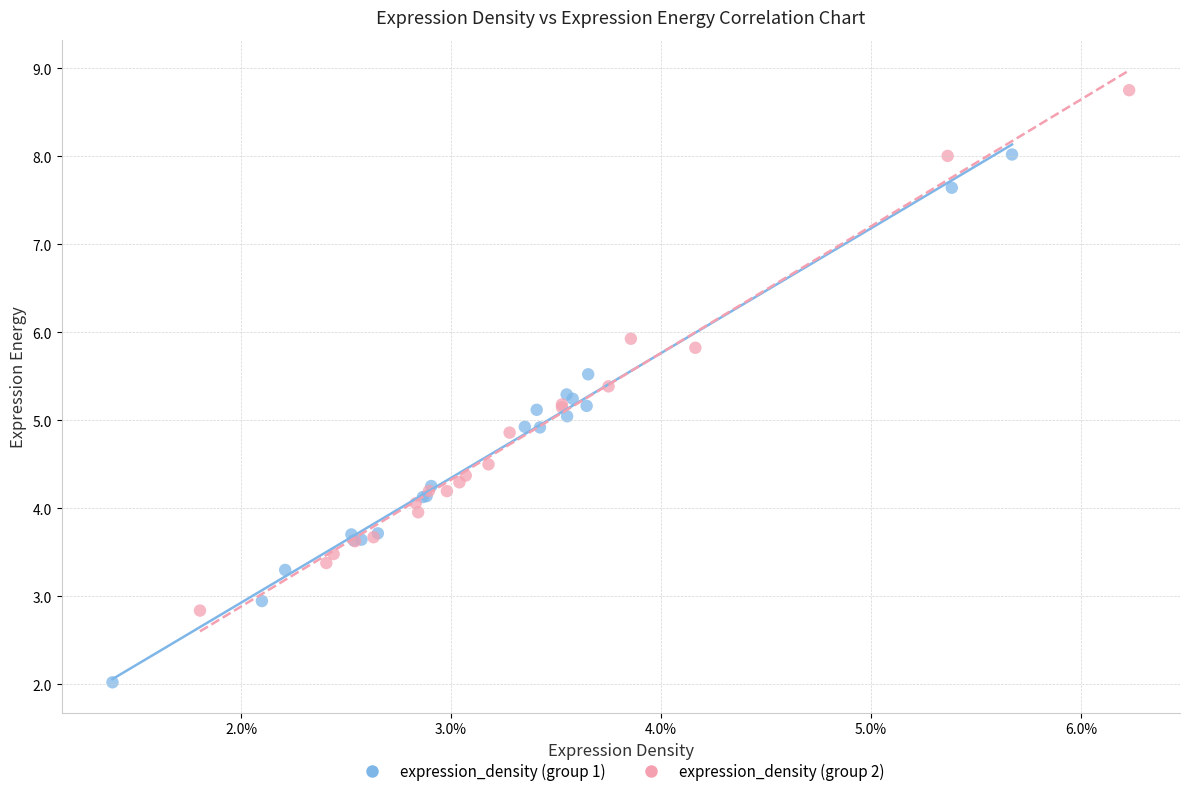

What are all the series names shown in the legend?

expression_density (group 1), expression_density (group 2)